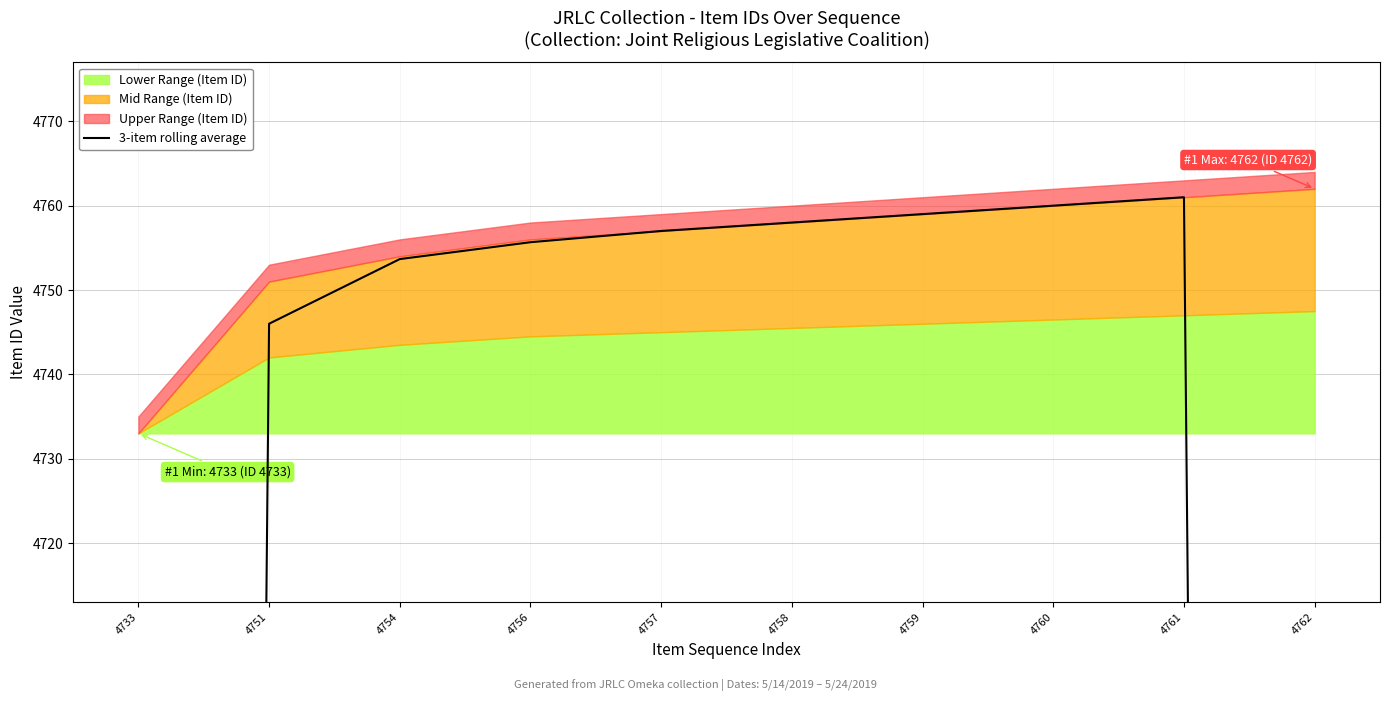

How many lines are shown in the chart?

1